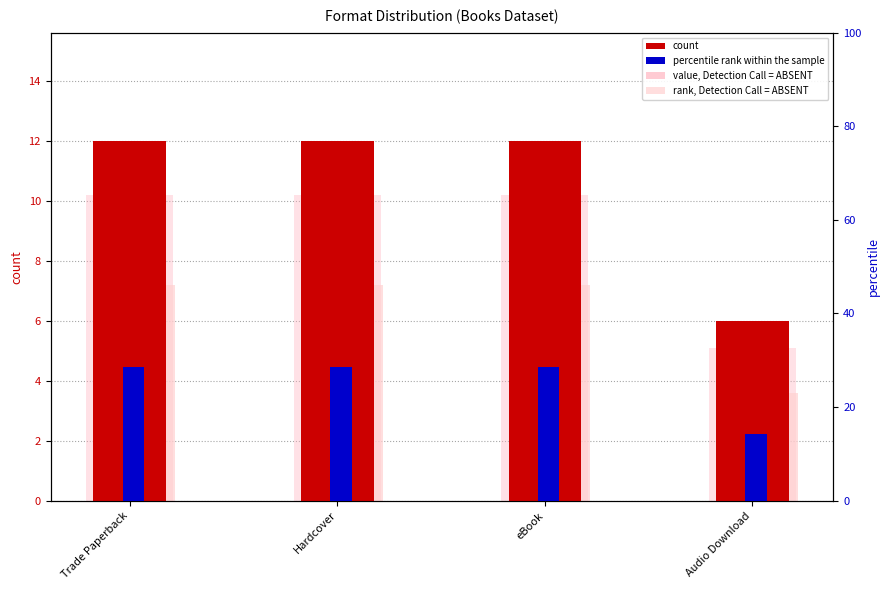

Between Trade Paperback and Hardcover, which is larger?

Trade Paperback